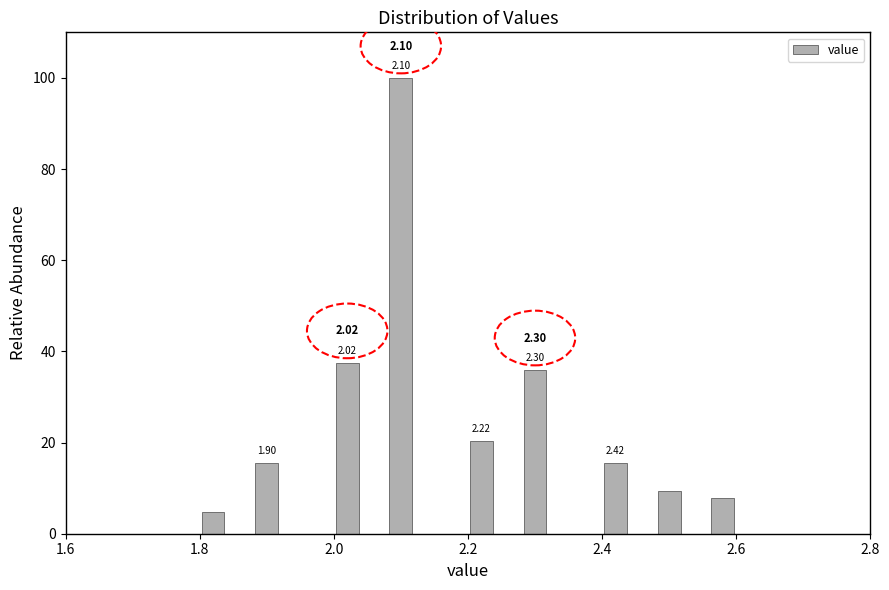

Read against the x-axis, roughly where is the centre of the tallest bar?

2.10